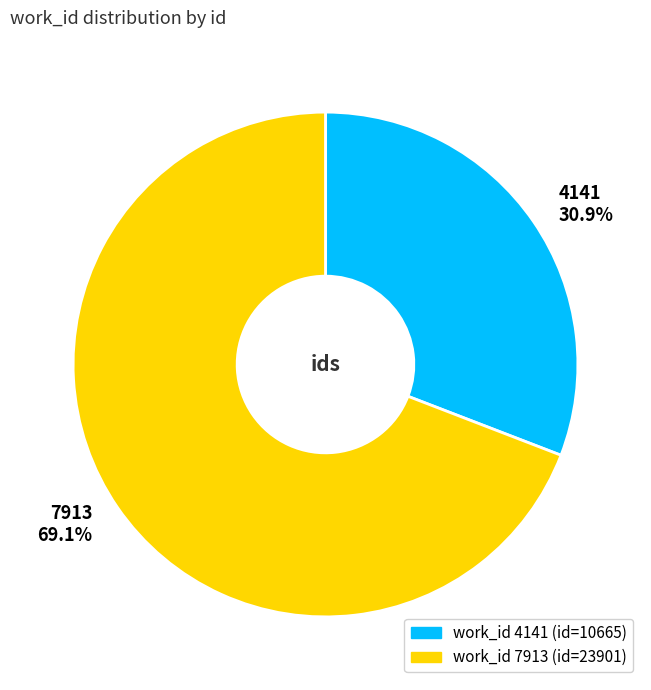

Is 4141 the majority of the pie?

No